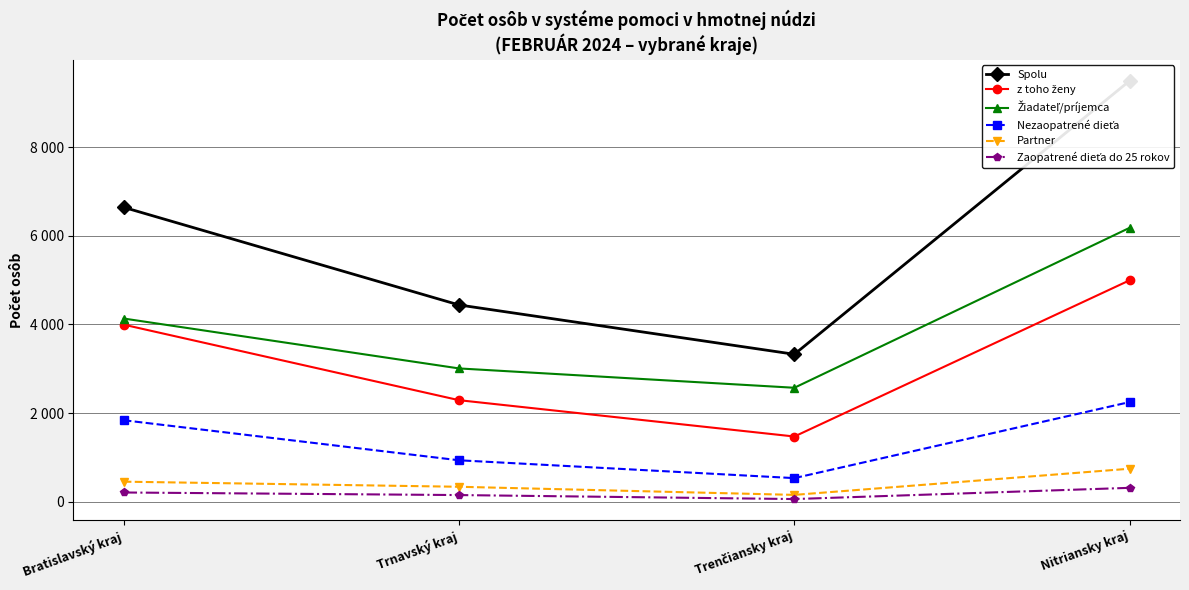

True or false: Žiadateľ/príjemca and Zaopatrené dieťa do 25 rokov intersect in this chart.

False